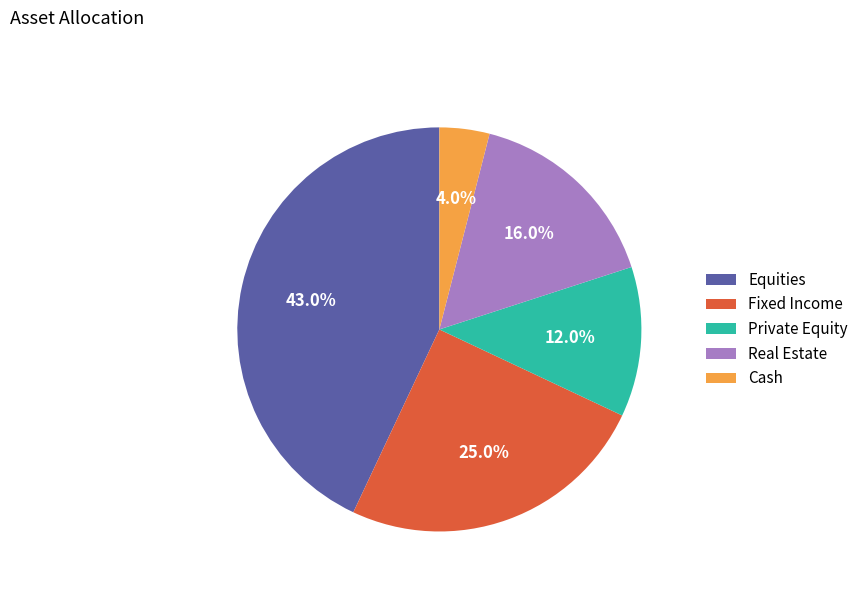

Does any single category account for the majority?

No